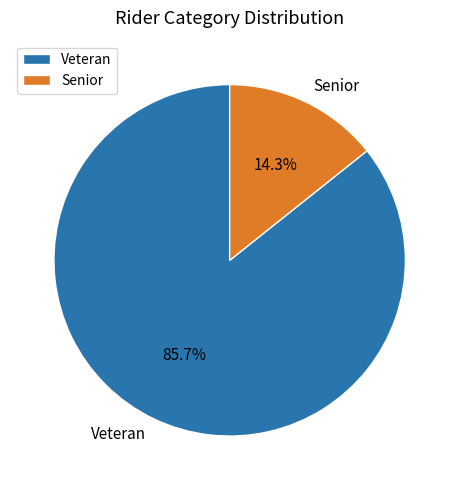

Combined, do Veteran and Senior account for over 50%?

Yes